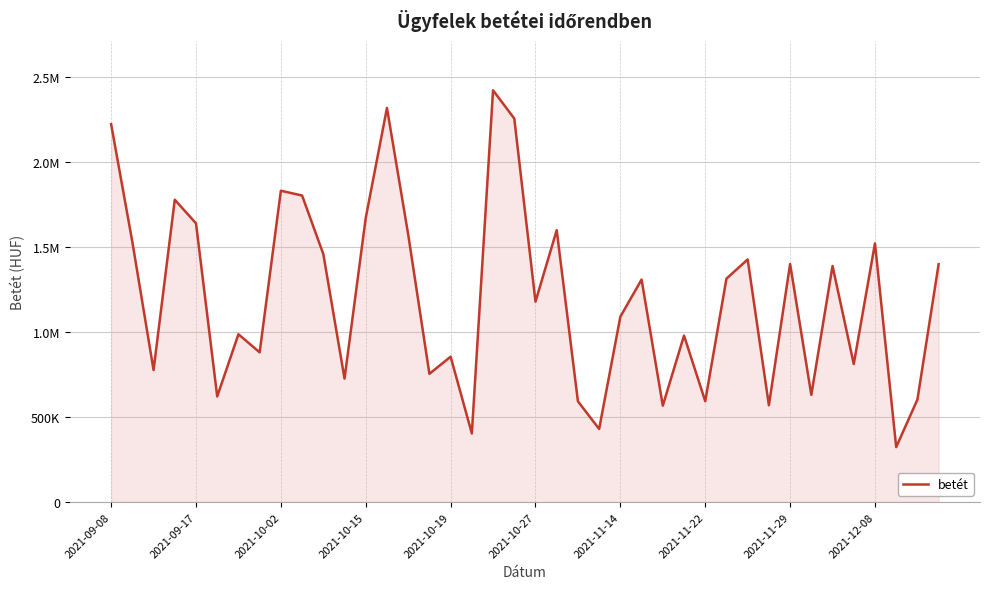

List the labels in order of value, smallest first.

37, 17, 23, 26, 31, 22, 28, 38, 2021-10-27, 33, 11, 15, 2021-10-02, 35, 16, 2021-11-22, 27, 2021-11-14, 24, 20, 25, 29, 34, 39, 32, 30, 10, 36, 2021-09-17, 14, 21, 2021-10-19, 12, 2021-10-15, 2021-12-08, 2021-11-29, 2021-09-08, 19, 13, 18